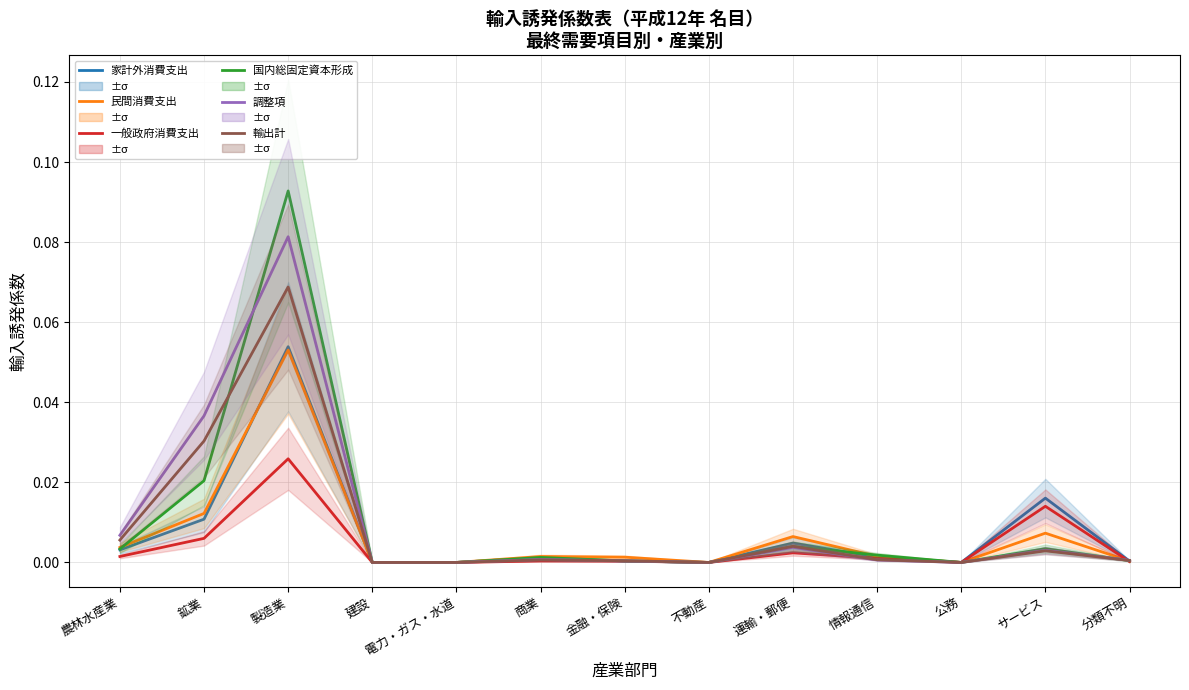

How many intersections are there between 民間消費支出 and 一般政府消費支出?

1